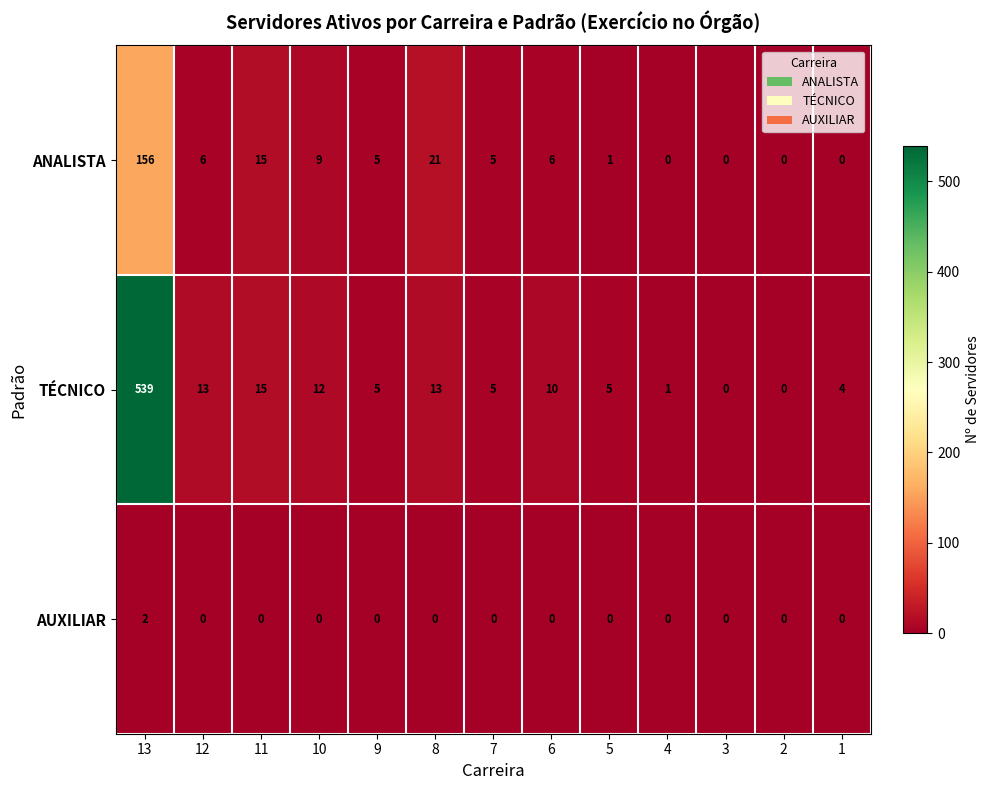

What is the difference between the highest and lowest values at 6?

10